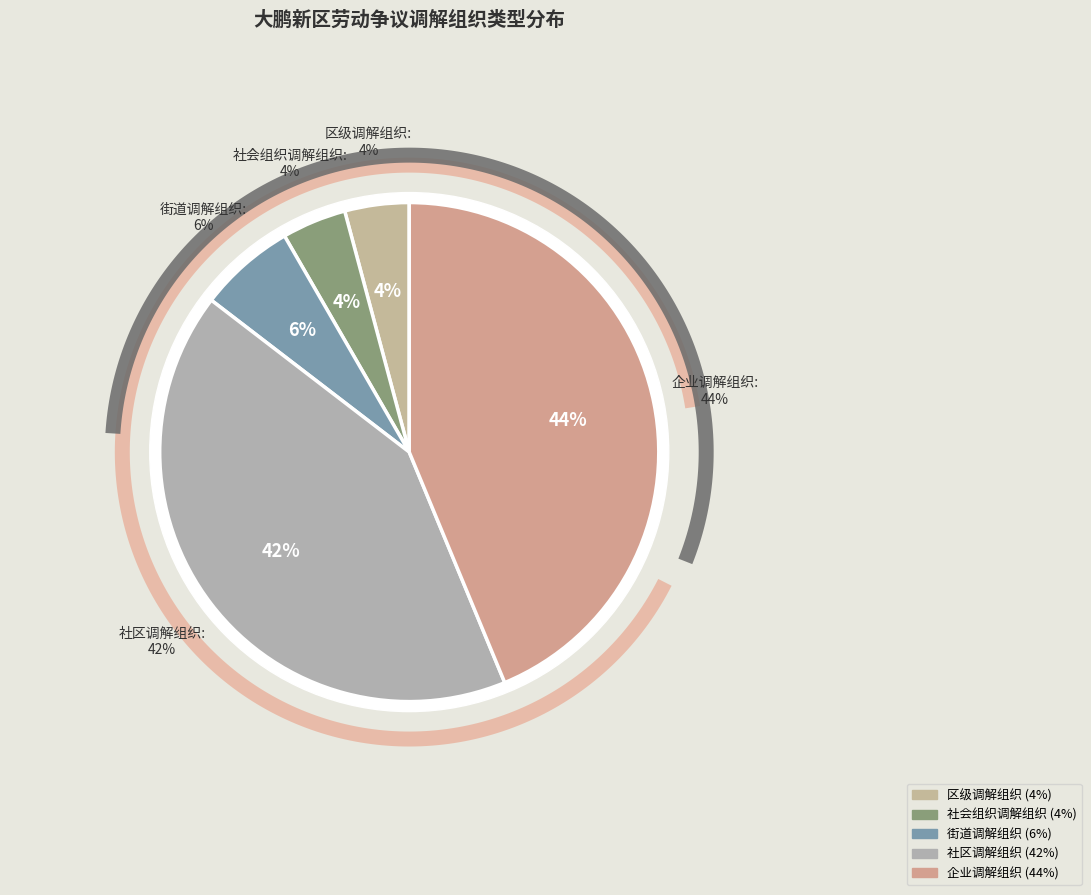

To the nearest percent, what is the difference between the largest and smallest slice percentages?

40%